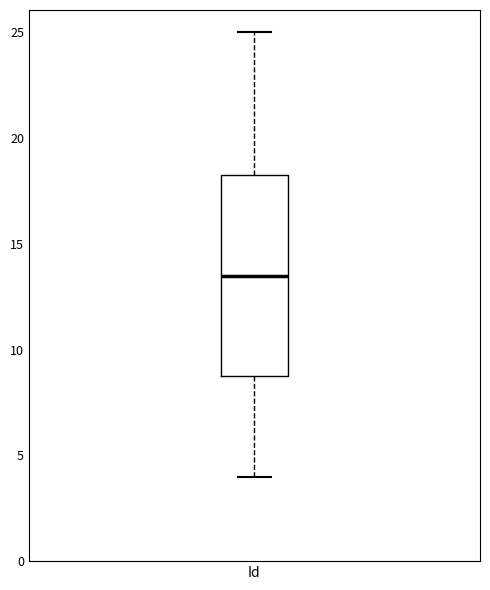

Where is the upper edge of the box for Id on the y-axis? The values are not printed on the chart, so give them approximately, as read against the axis.

18.5